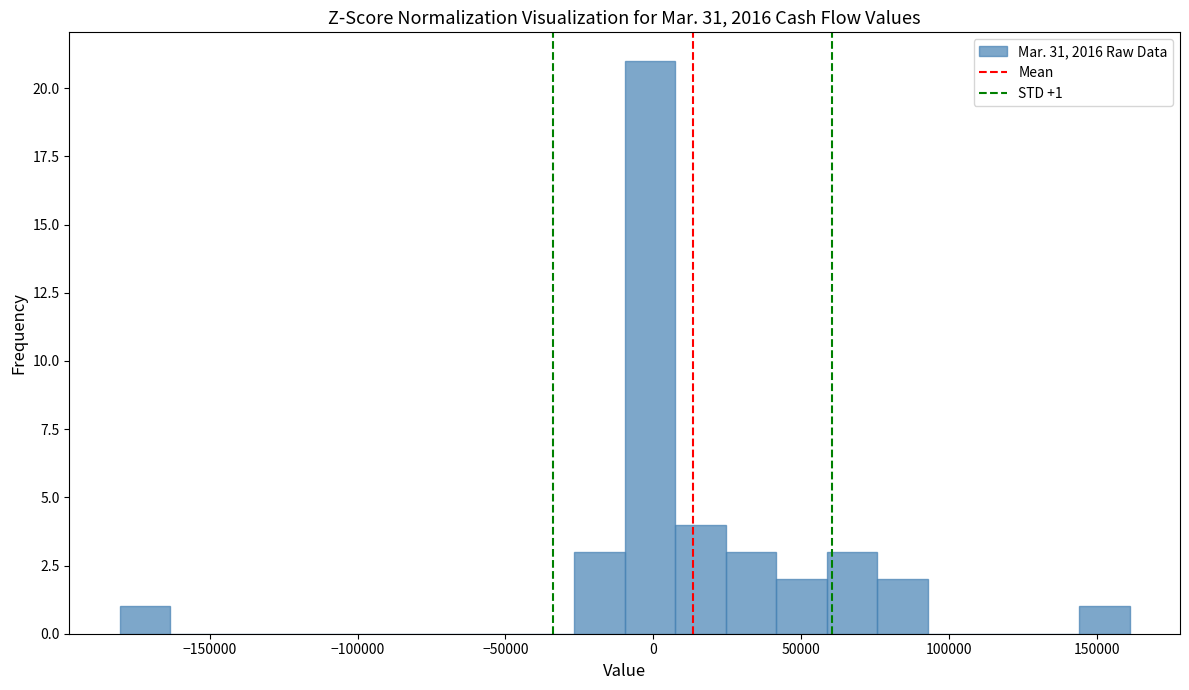

Read against the x-axis, roughly where is the centre of the tallest bar?

0